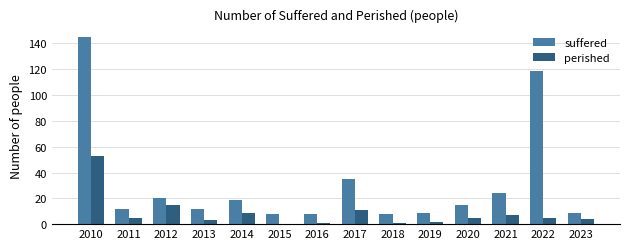

Is the value of suffered at 2012 greater than the value of perished at 2014?

Yes